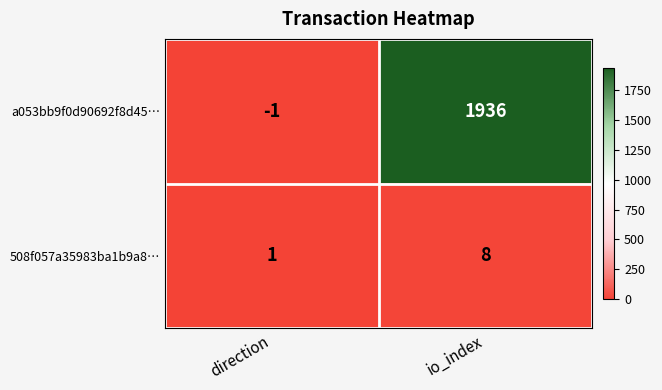

Which label corresponds to the smallest value in the chart?

direction